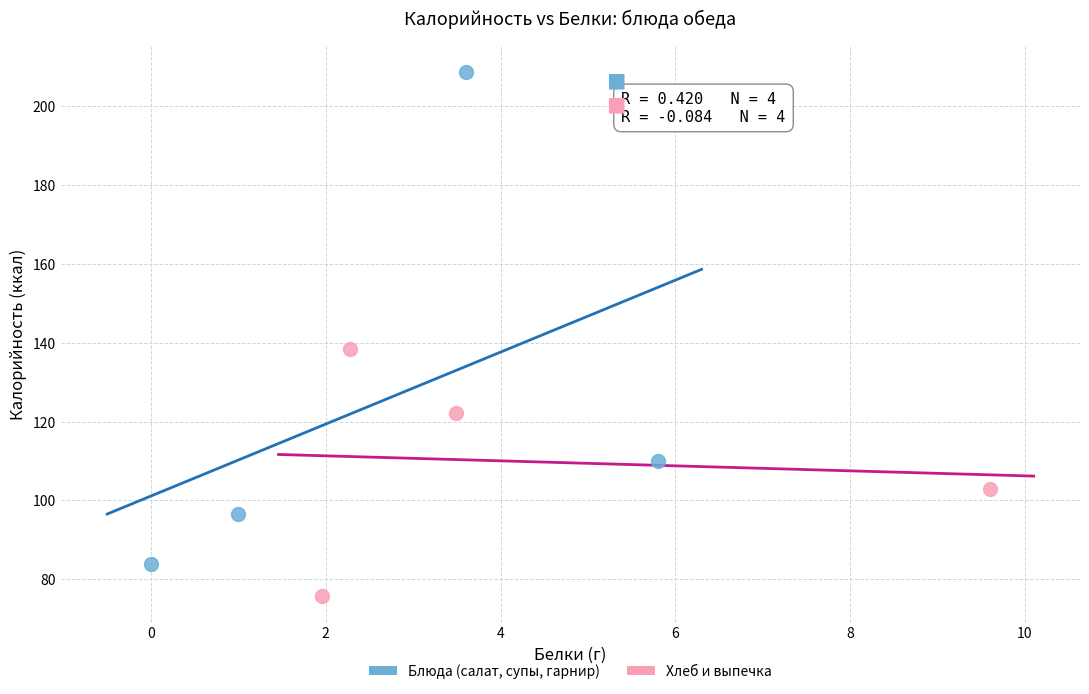

Which series contains the highest Y value?

Блюда (салат, супы, гарнир)